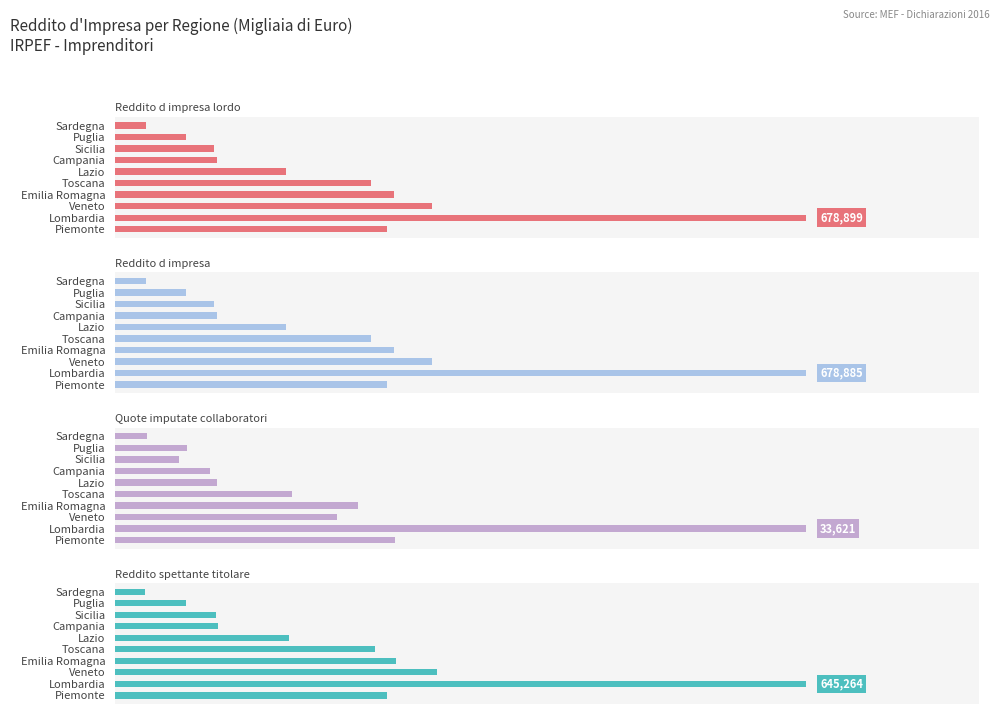

What are all the series names shown in the legend?

Reddito d impresa lordo, Reddito d impresa, Quote imputate collaboratori, Reddito spettante titolare